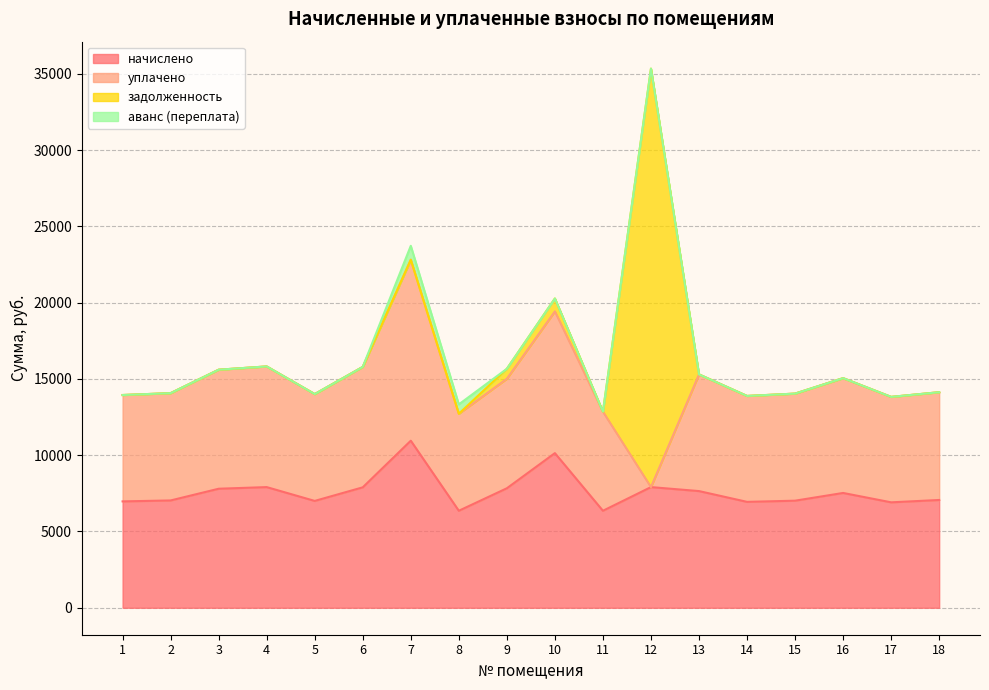

How many lines are shown in the chart?

4